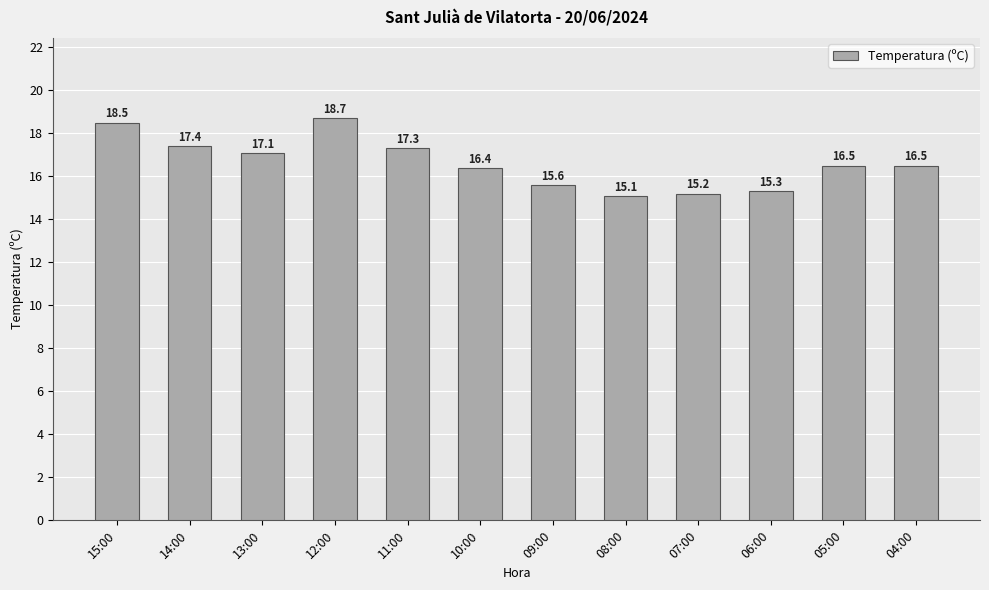

What is the change in value from 15:00 to 10:00?

-2.1